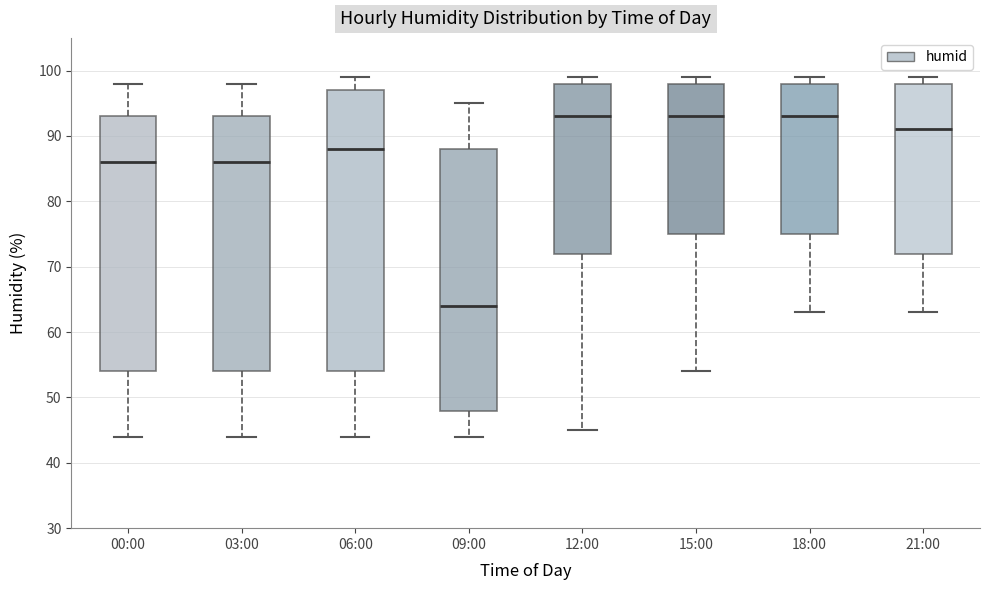

Reading left to right, read every box against the y-axis: the position of its median line, the range the box covers, and the ends of its whiskers. The values are not printed on the chart, so give them approximately, as read against the axis.

00:00: median 86, box 54 to 93, whiskers 44 to 98
03:00: median 86, box 54 to 93, whiskers 44 to 98
06:00: median 88, box 54 to 97, whiskers 44 to 99
09:00: median 64, box 48 to 88, whiskers 44 to 95
12:00: median 93, box 72 to 98, whiskers 45 to 99
15:00: median 93, box 75 to 98, whiskers 54 to 99
18:00: median 93, box 75 to 98, whiskers 63 to 99
21:00: median 91, box 72 to 98, whiskers 63 to 99